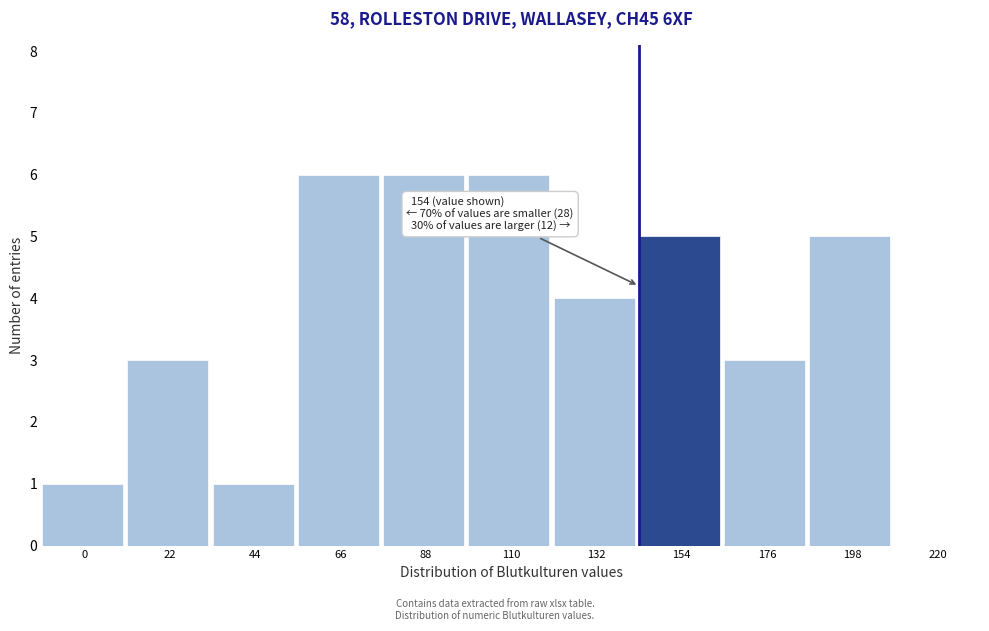

Reading right to left, extract all data points from this chart.

220=0	198=5	176=3	154=5	132=4	110=6	88=6	66=6	44=1	22=3	0=1